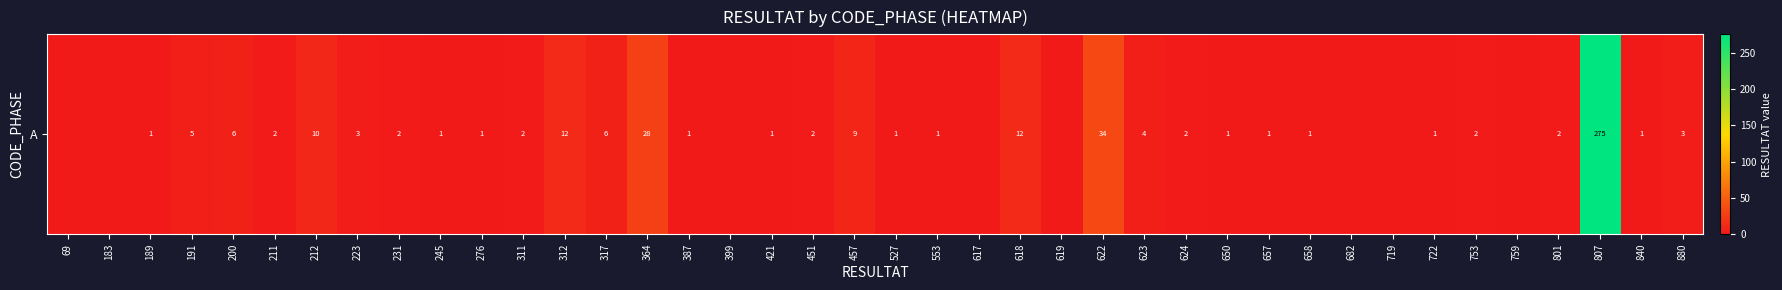

Rank the categories by value from lowest to highest.

69, 183, 399, 617, 619, 682, 719, 759, 189, 245, 276, 387, 421, 527, 553, 650, 657, 658, 722, 840, 211, 231, 311, 451, 624, 753, 801, 223, 880, 623, 191, 200, 317, 457, 212, 312, 618, 364, 622, 807